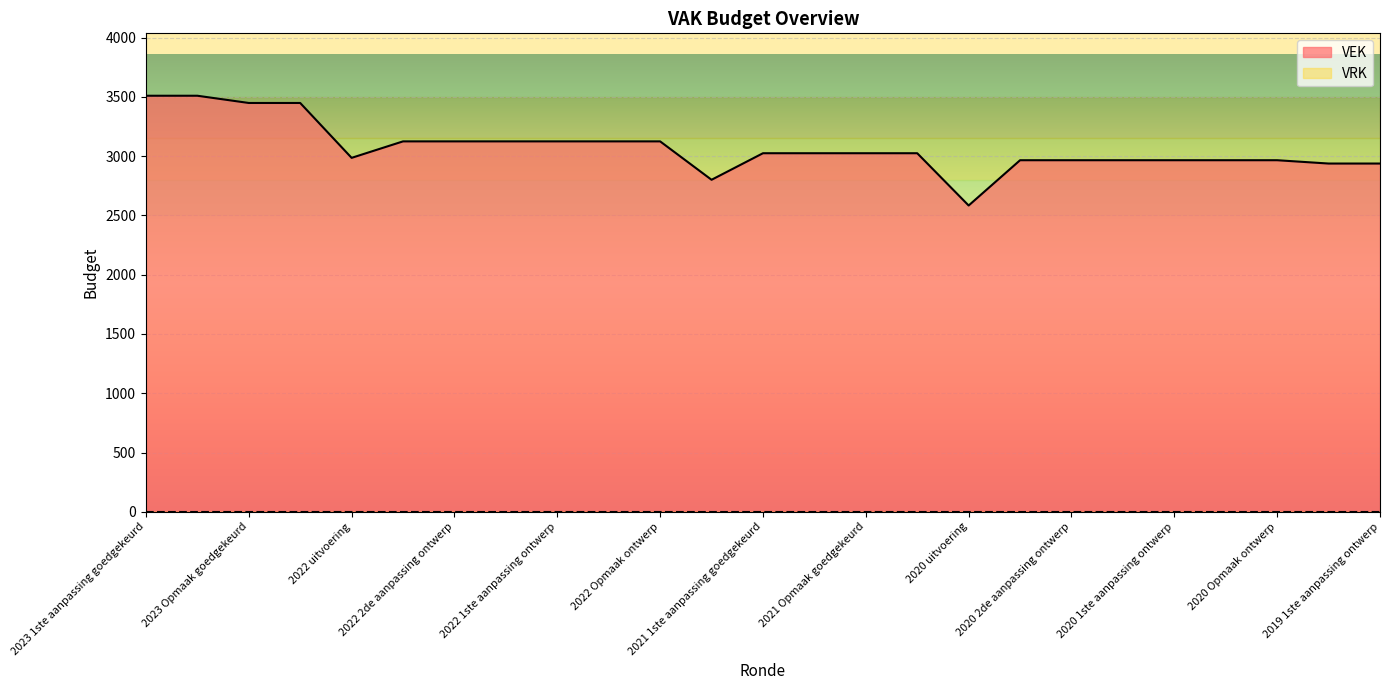

How many categories are shown in the chart?

25